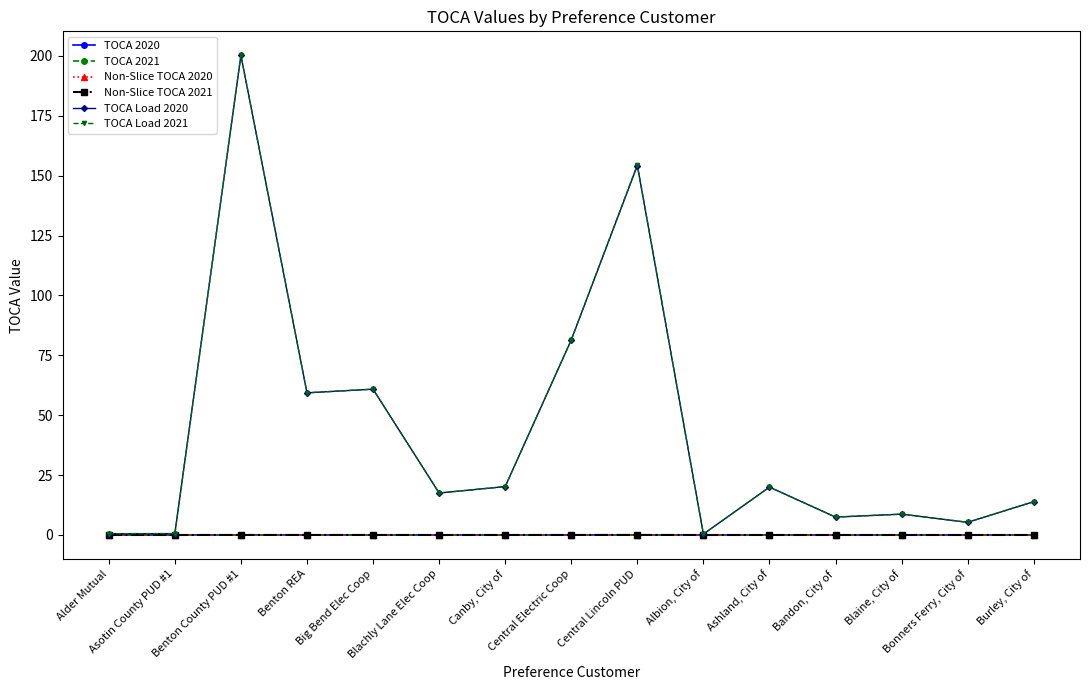

Where is TOCA Load 2020 nearest to the value 100?

Central Electric Coop